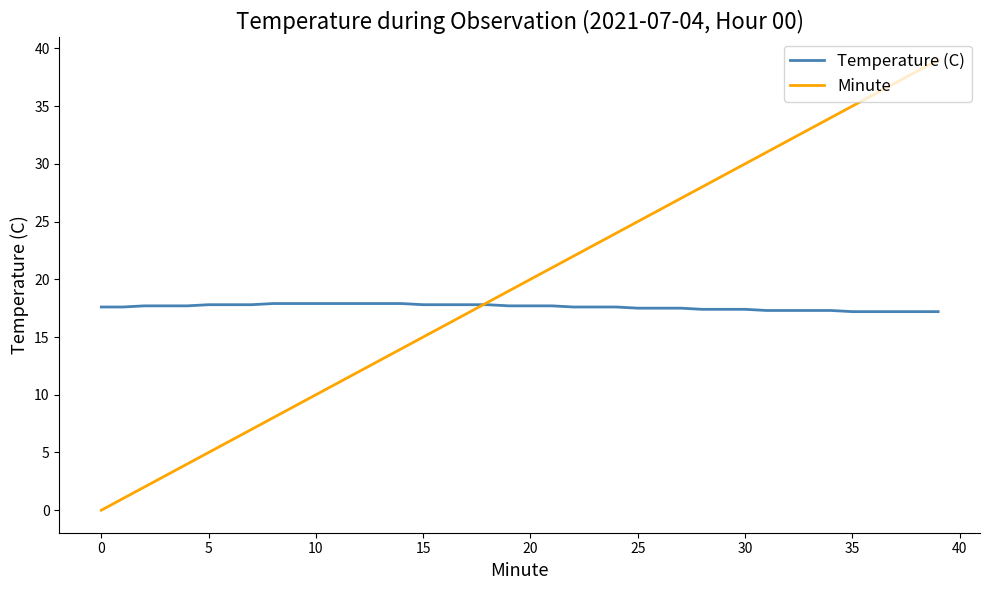

What are all the series names shown in the legend?

Temperature (C), Minute